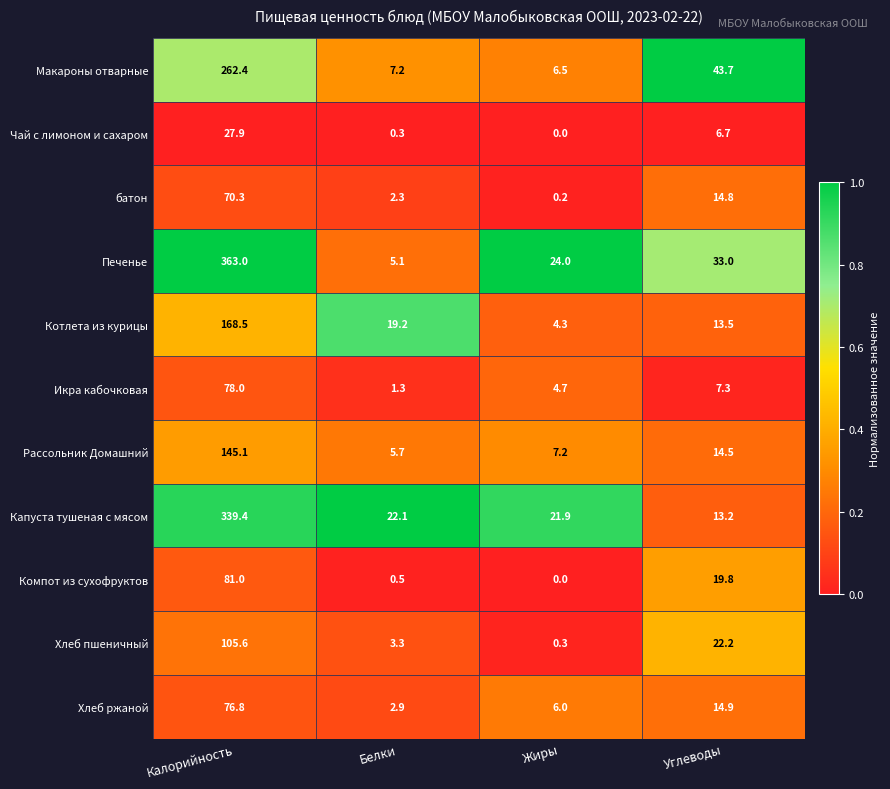

Which label corresponds to the smallest value in the chart?

Жиры